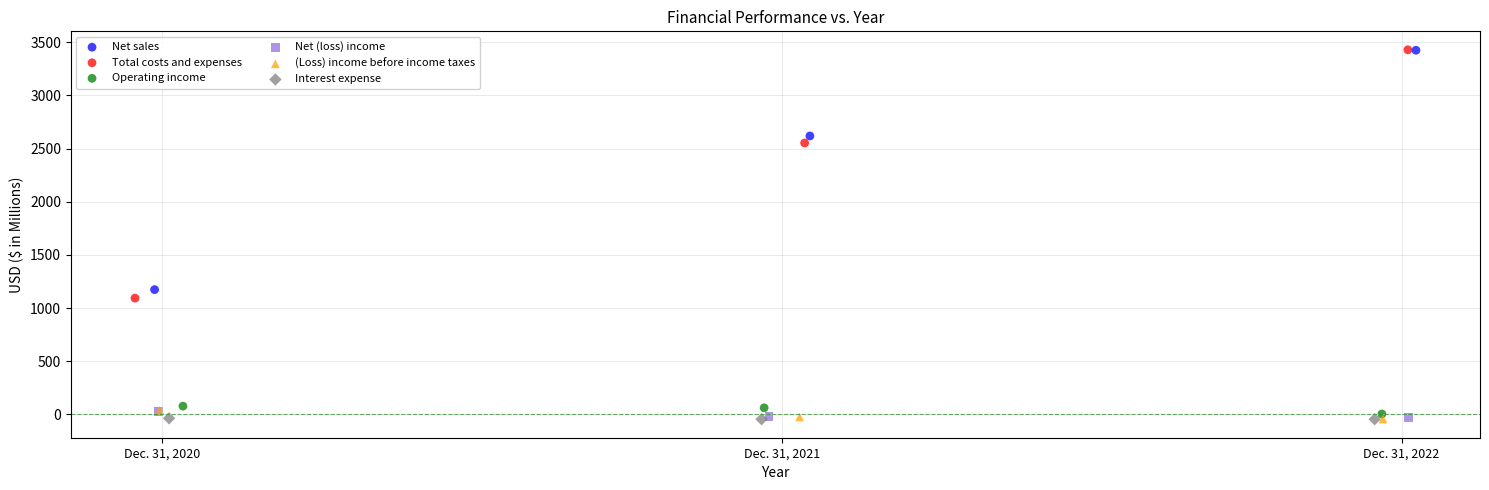

Which series has the widest spread of Y values?

Total costs and expenses